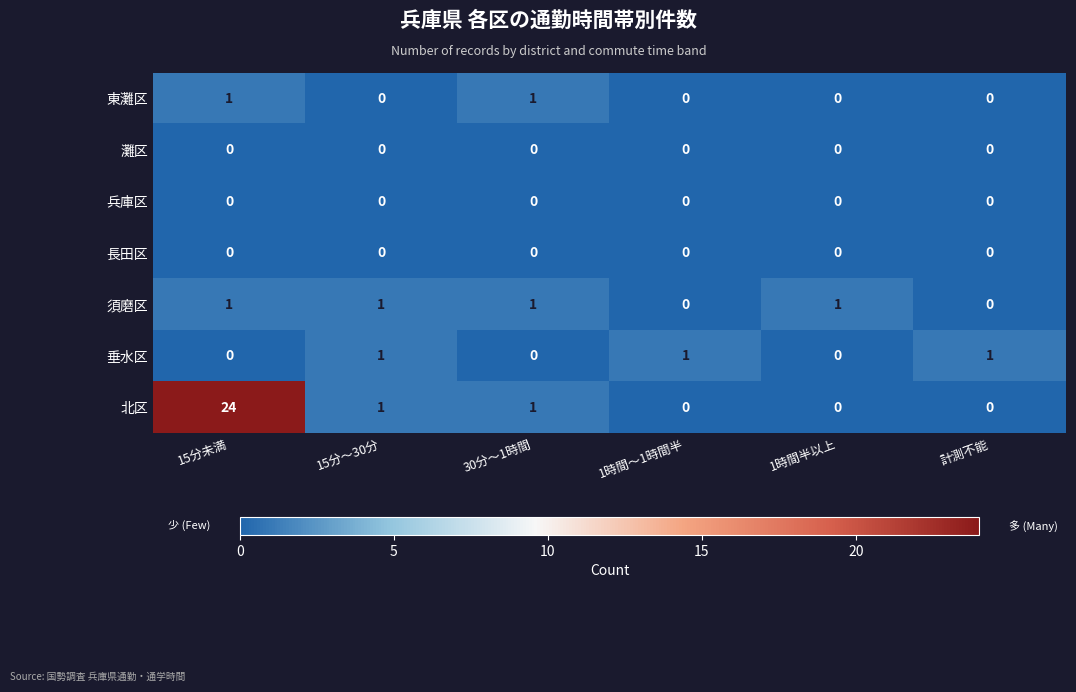

Count the 東灘区 values in the range 0 to 1.

6